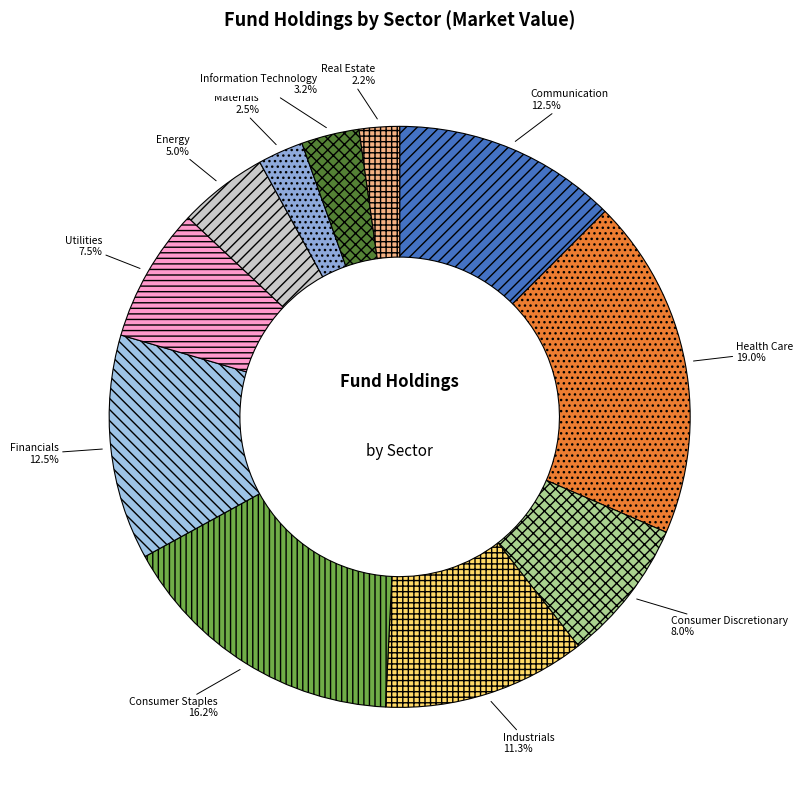

Is Financials the majority of the pie?

No